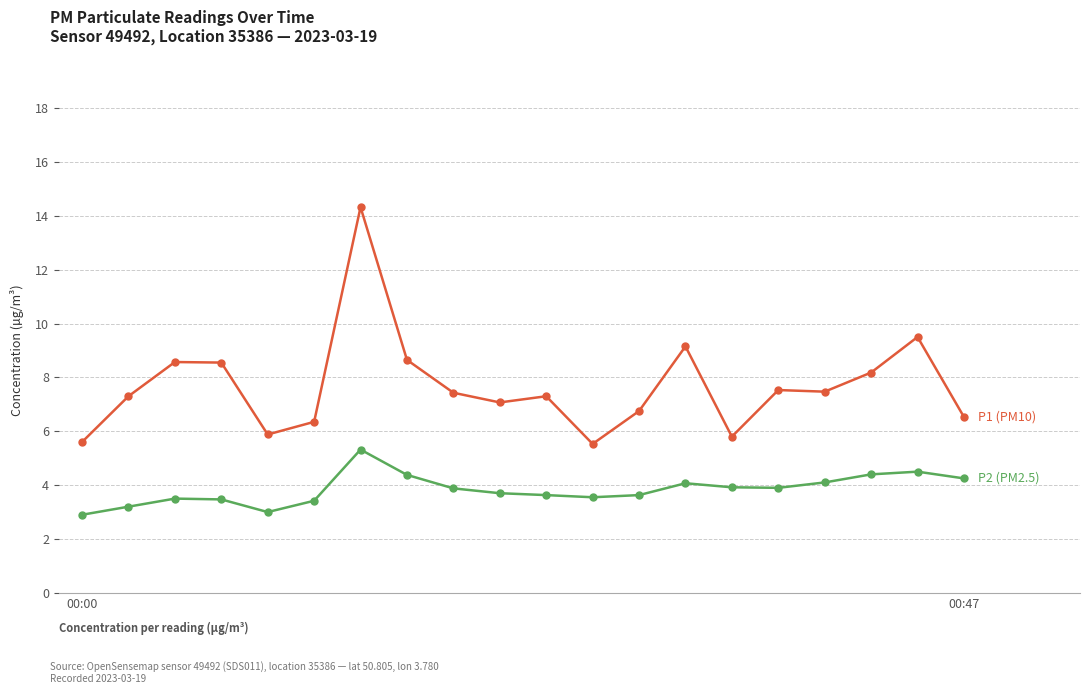

What is the smallest value displayed?

2.9